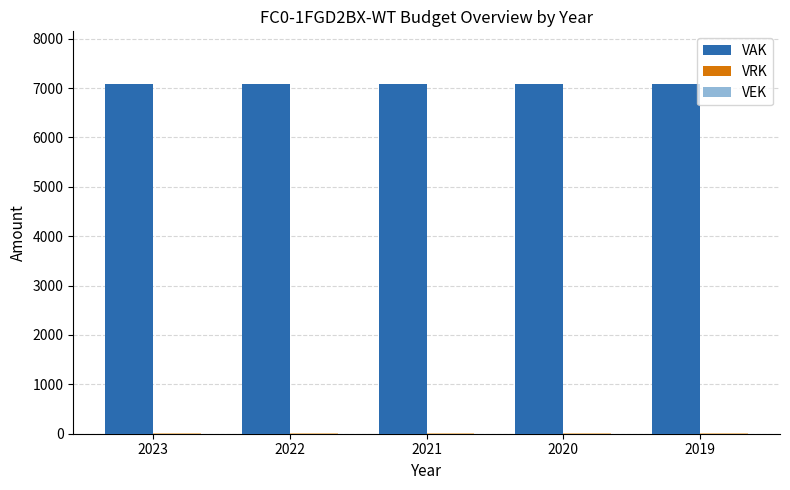

At which label does VRK reach its peak?

2023